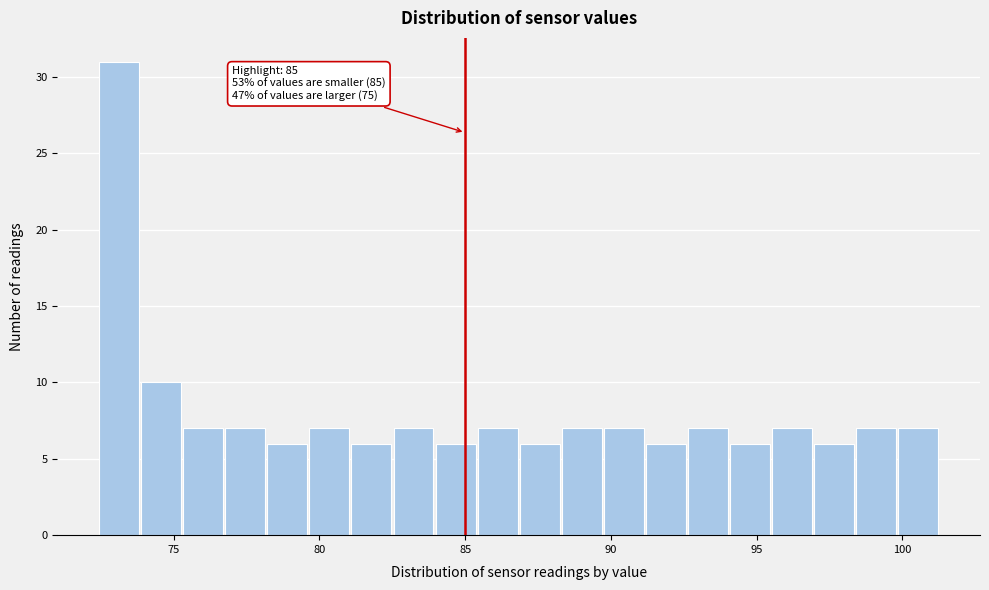

Read against the x-axis, roughly where is the centre of the tallest bar?

73.0